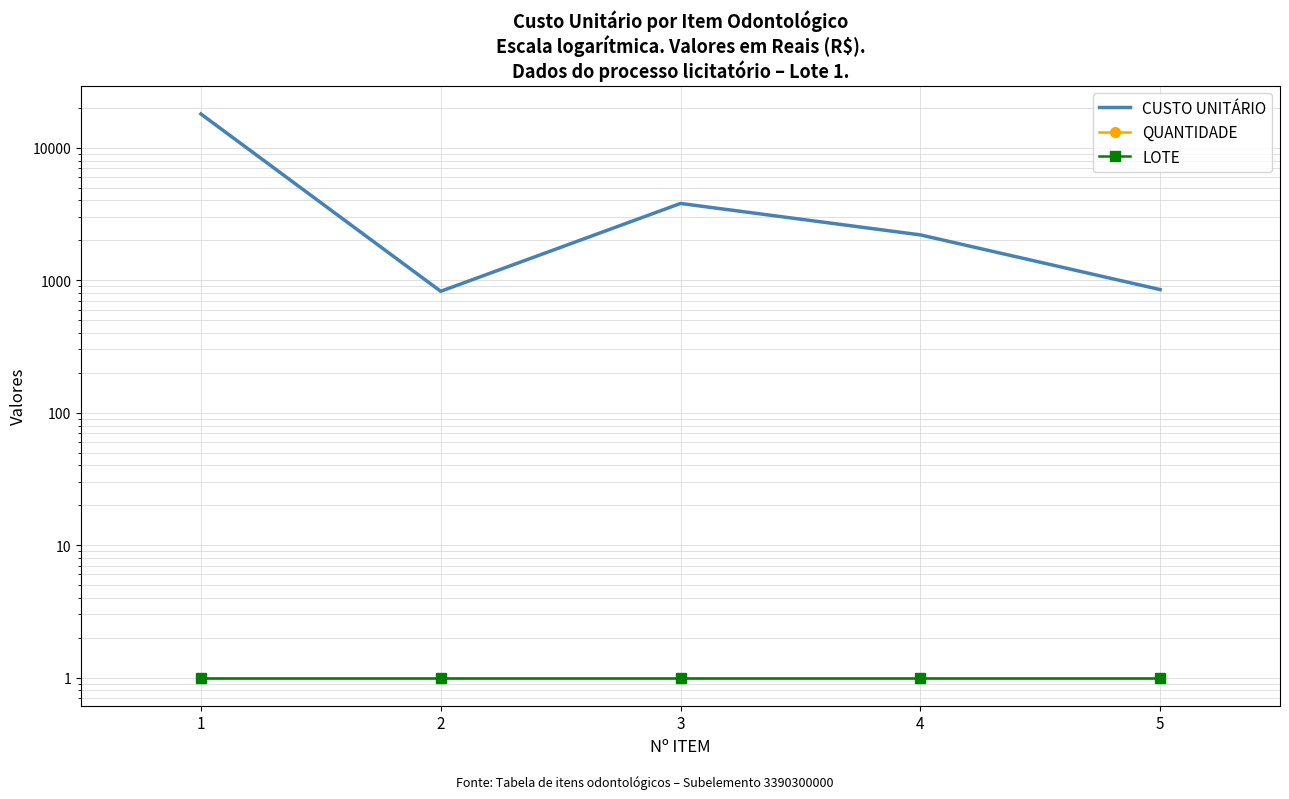

What value does the LOTE series have at 1?

1